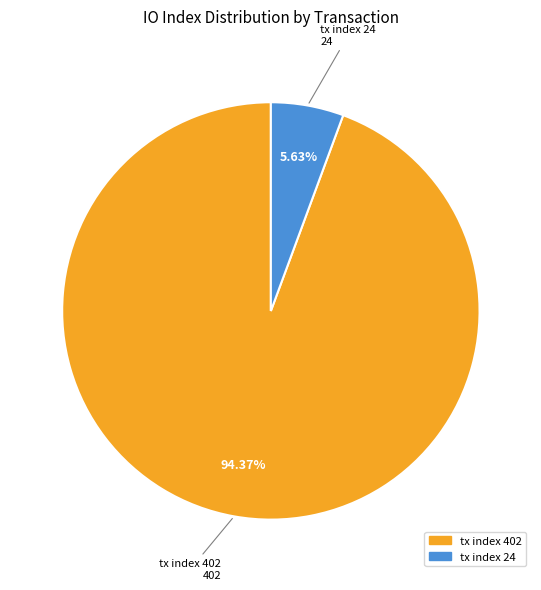

What is the largest slice in the pie chart?

tx index 402